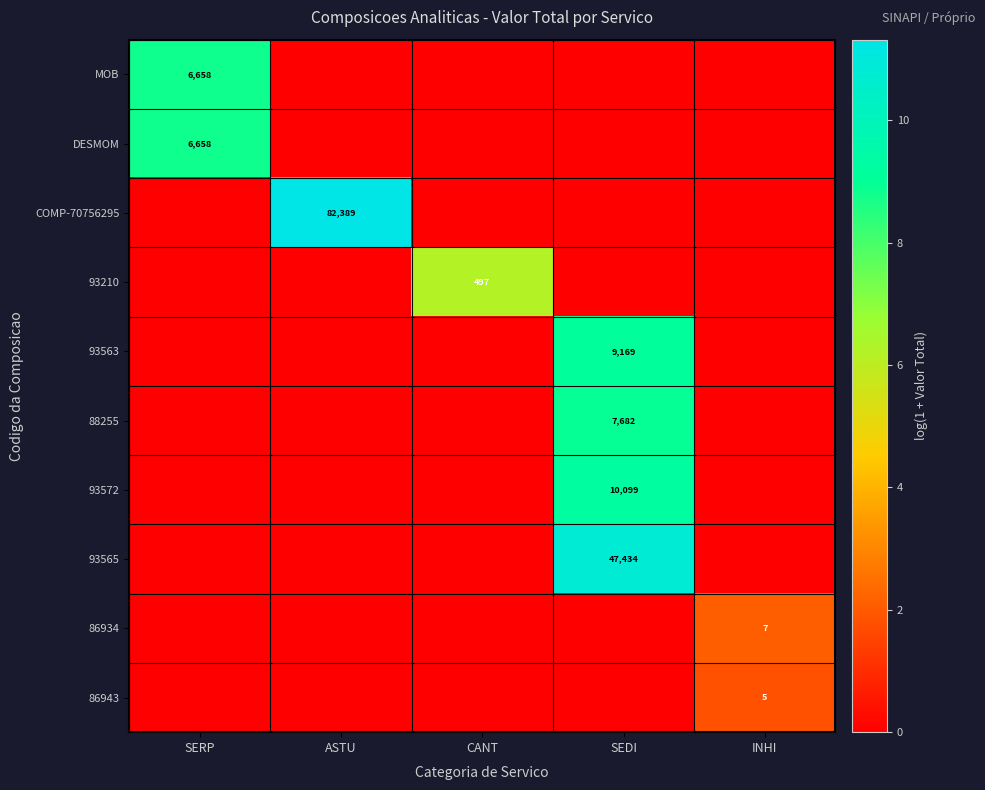

Is it true that 88255 equals 7682 at SEDI?

True